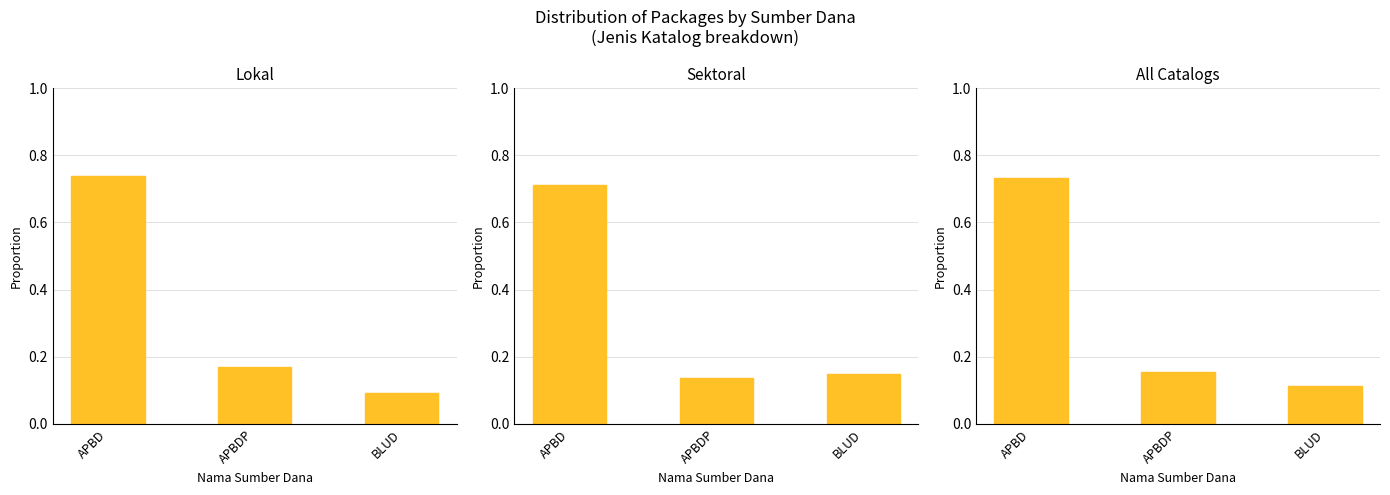

What is the minimum value for All Catalogs?

0.1